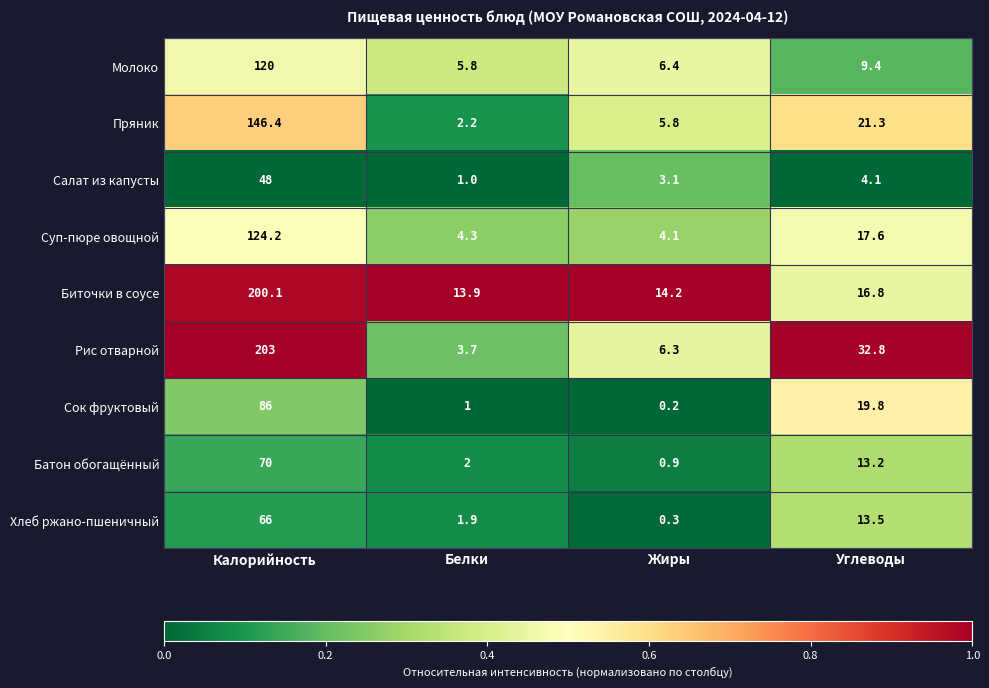

List the series in order of their peak value, highest first.

Рис отварной, Биточки в соусе, Пряник, Суп-пюре овощной, Молоко, Сок фруктовый, Батон обогащённый, Хлеб ржано-пшеничный, Салат из капусты